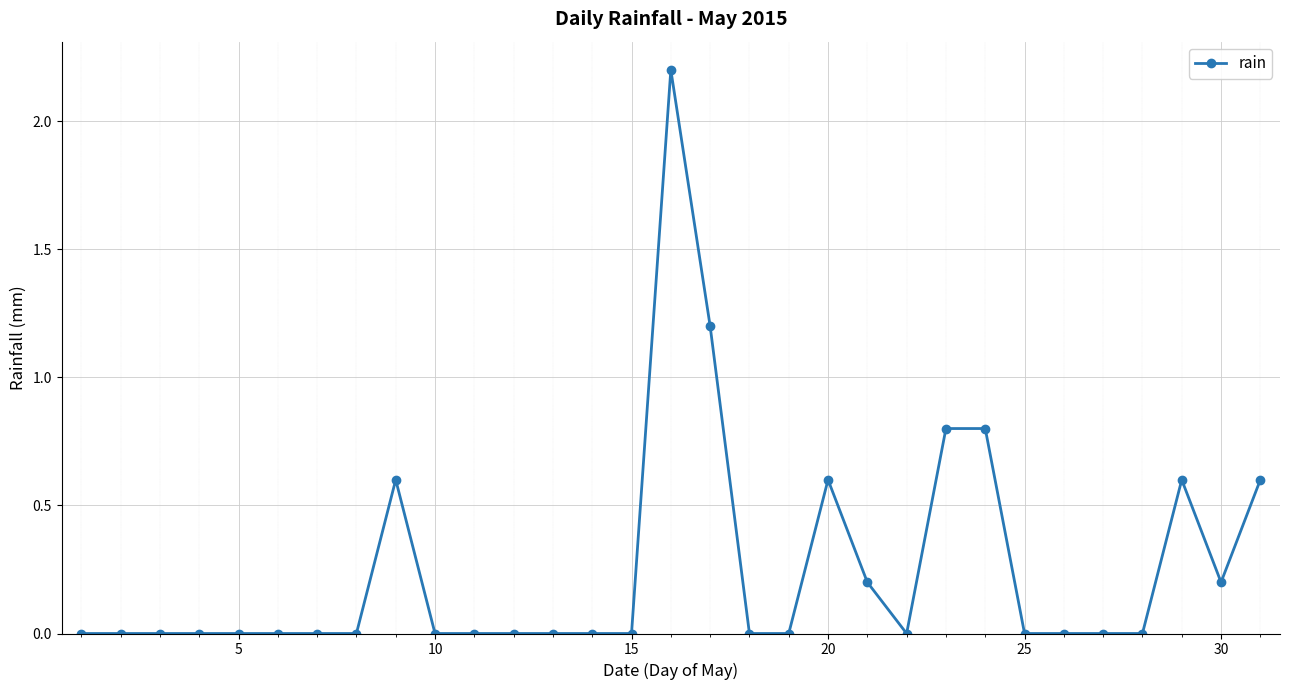

True or false: the data has more than 2 interior local peaks.

True